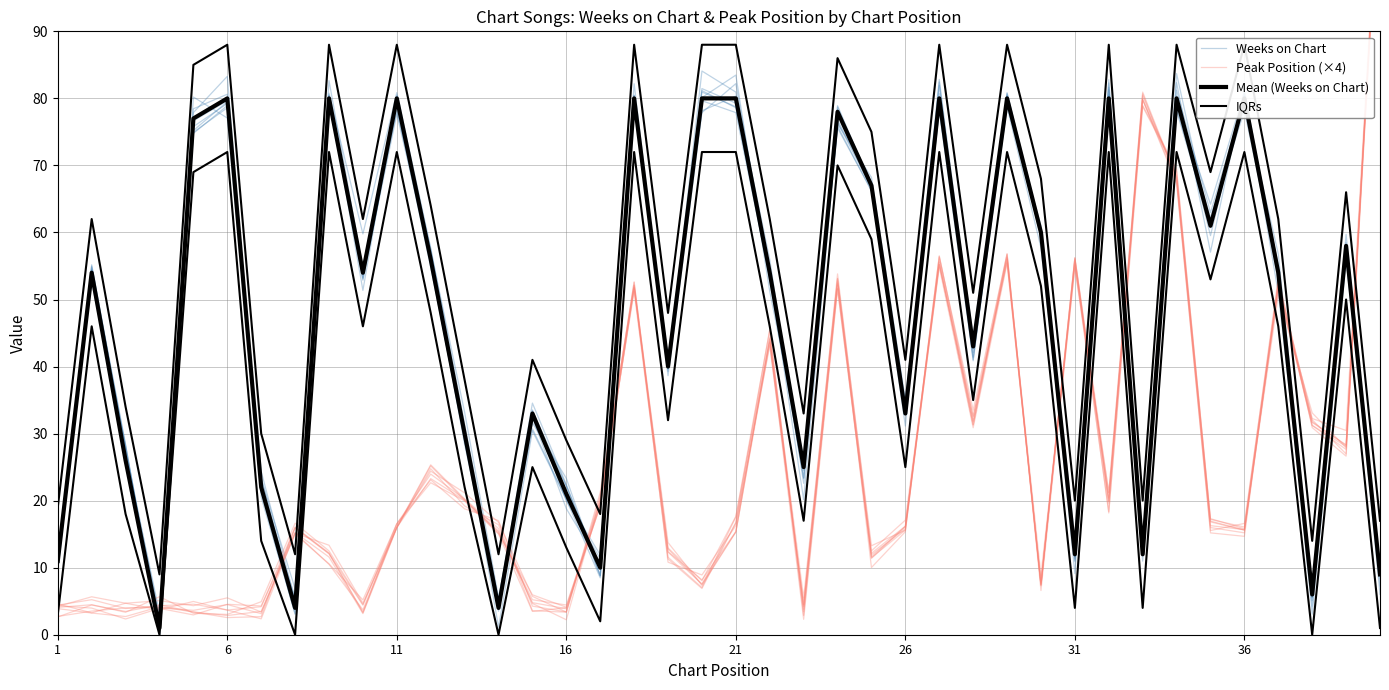

At how many categories does at least one series exceed 59?

24